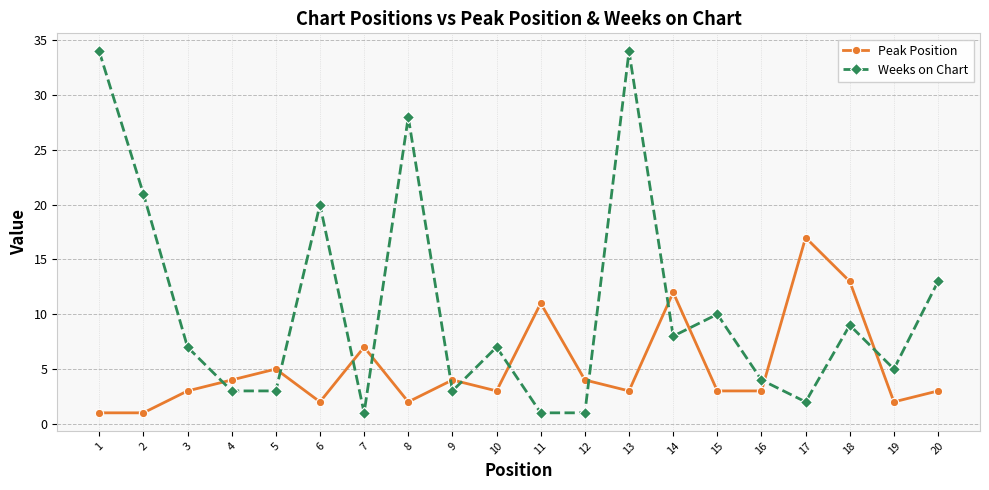

How many data points does each series have?

20